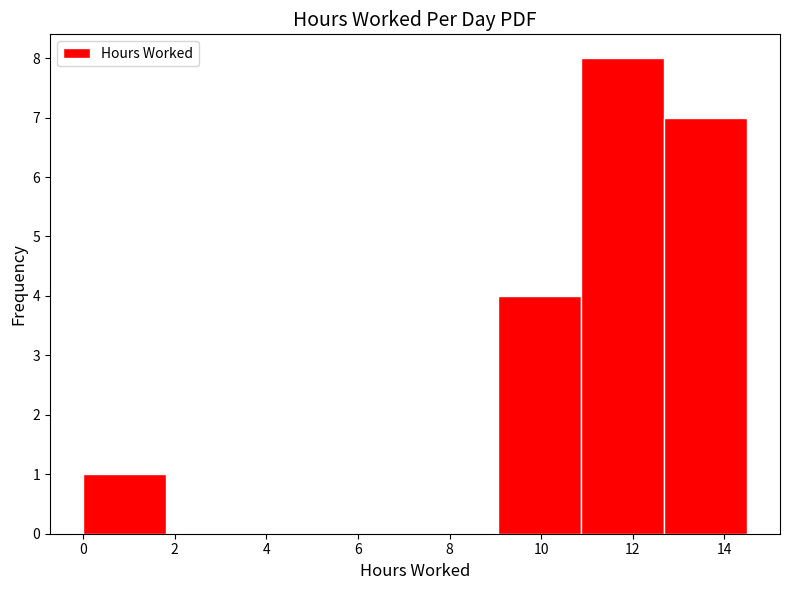

Reading left to right, list every bar in this chart as the range it spans on the x-axis followed by its height. Neither the bar edges nor the heights are printed on the chart, so give them approximately, as read against the axes.

0.0 to 1.8: 1
1.8 to 3.6: 0
3.6 to 5.4: 0
5.4 to 7.2: 0
7.2 to 9.0: 0
9.0 to 10.8: 4
10.8 to 12.6: 8
12.6 to 14.4: 7